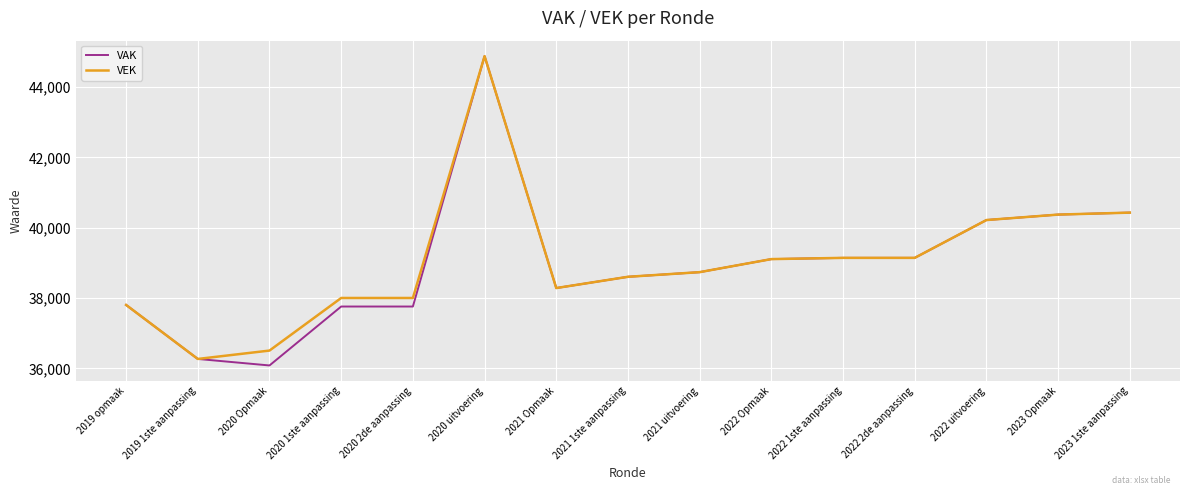

Is it true that VAK equals 40217 at 2022 uitvoering?

True